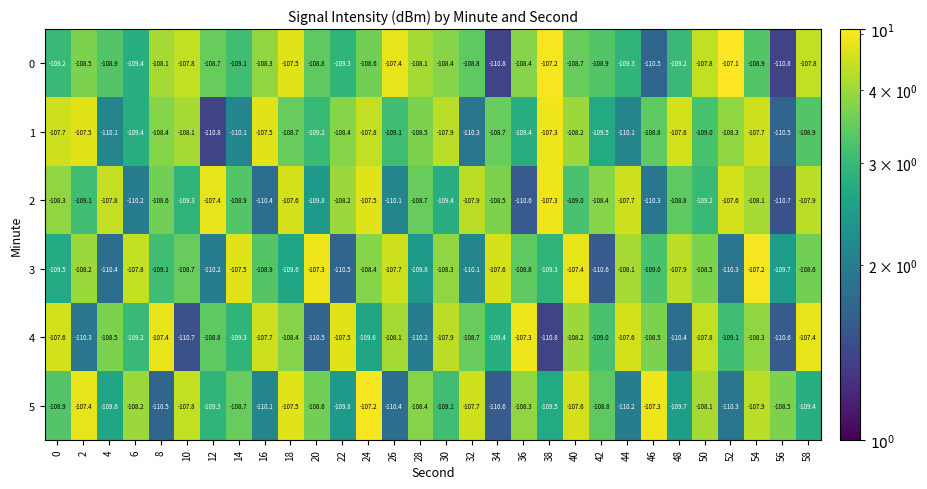

Is it true that 0 equals -75.6 at 36?

False